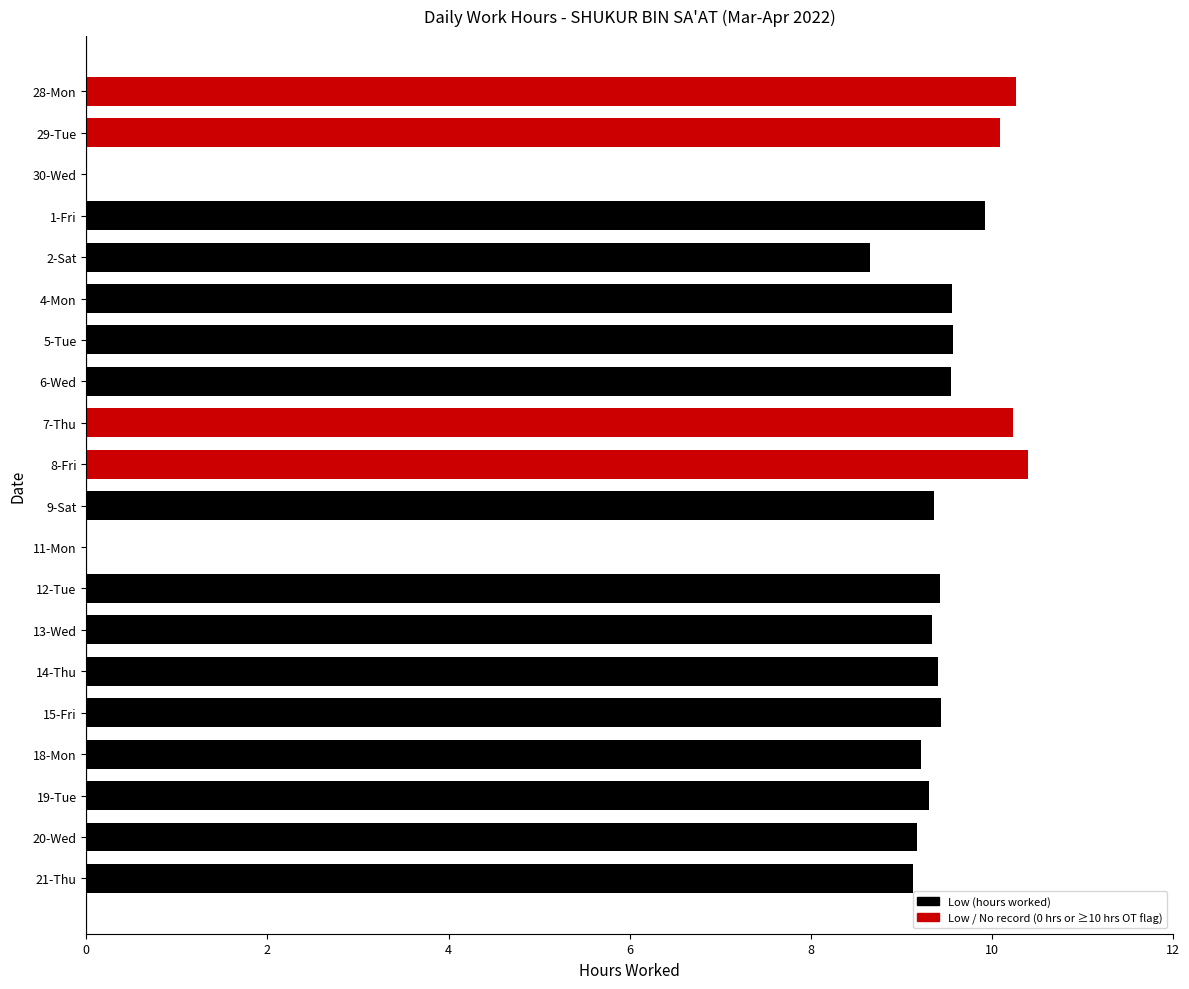

Is it true that the value at 6-Wed is 5.5?

False